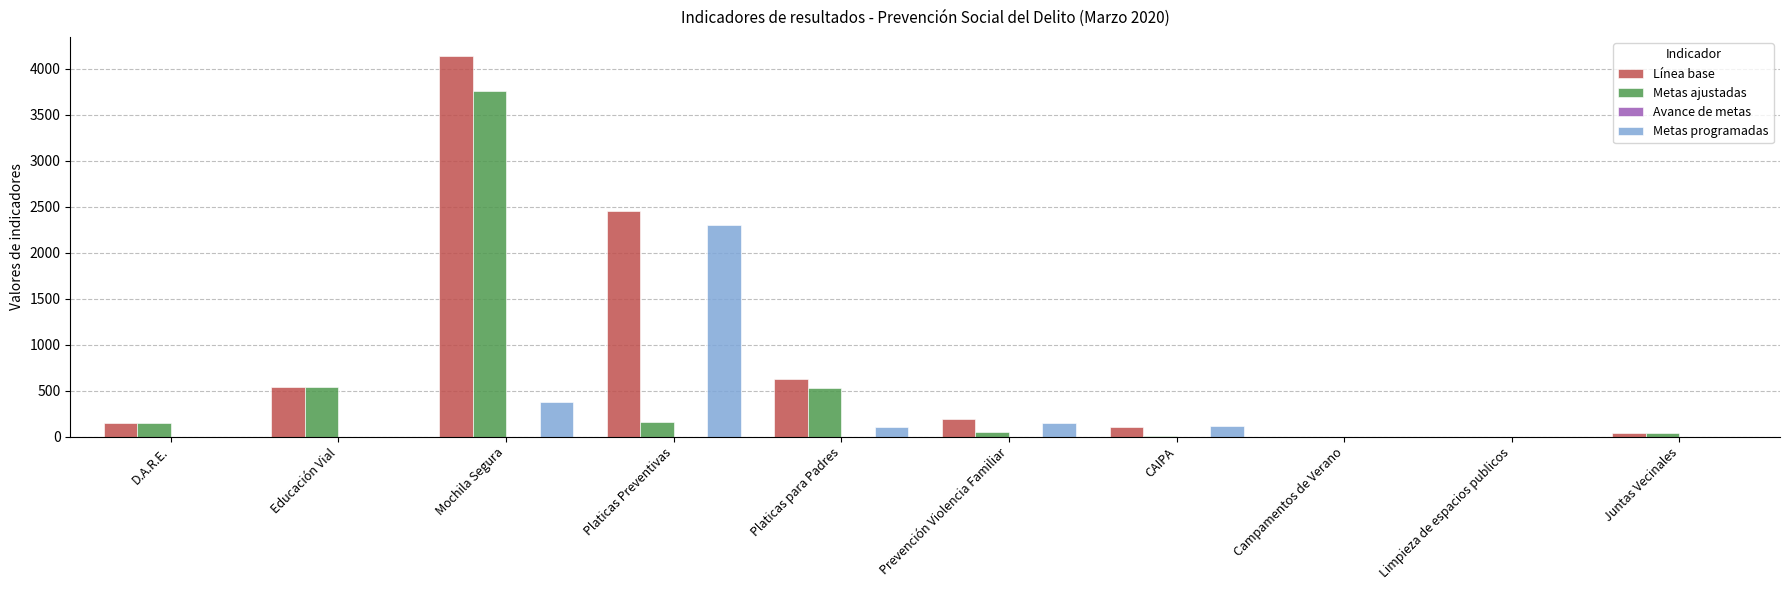

The Metas ajustadas series shows 750.1 at Educación Vial. True or false?

False